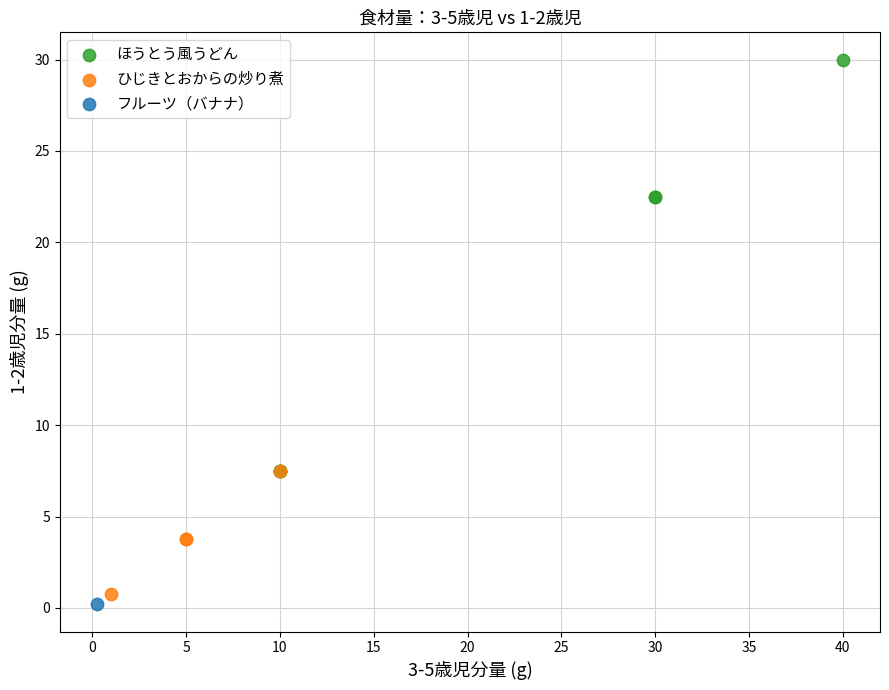

What are all the series names shown in the legend?

ほうとう風うどん, ひじきとおからの炒り煮, フルーツ（バナナ）